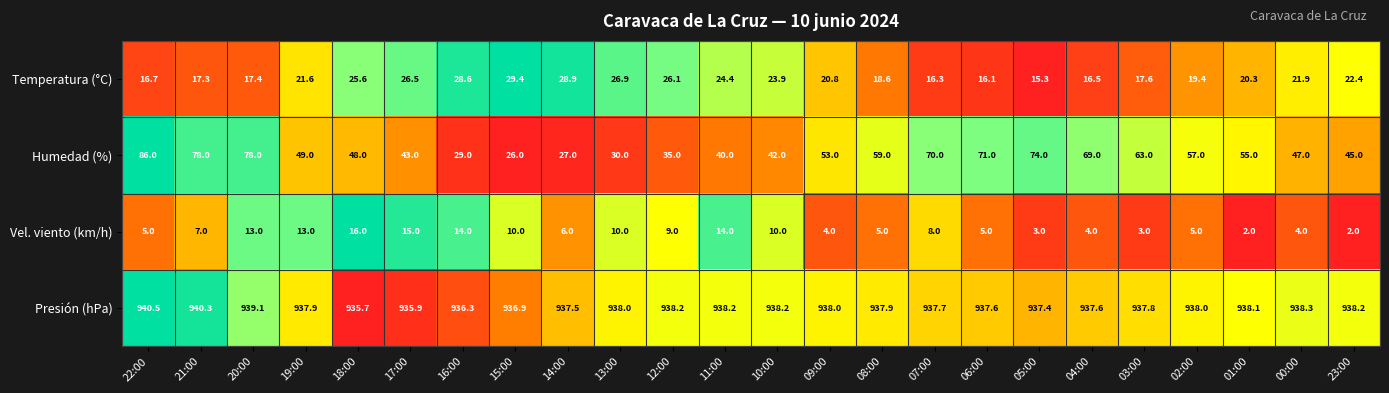

What is the difference between the Vel. viento (km/h) values at 17:00 and 19:00?

2.0